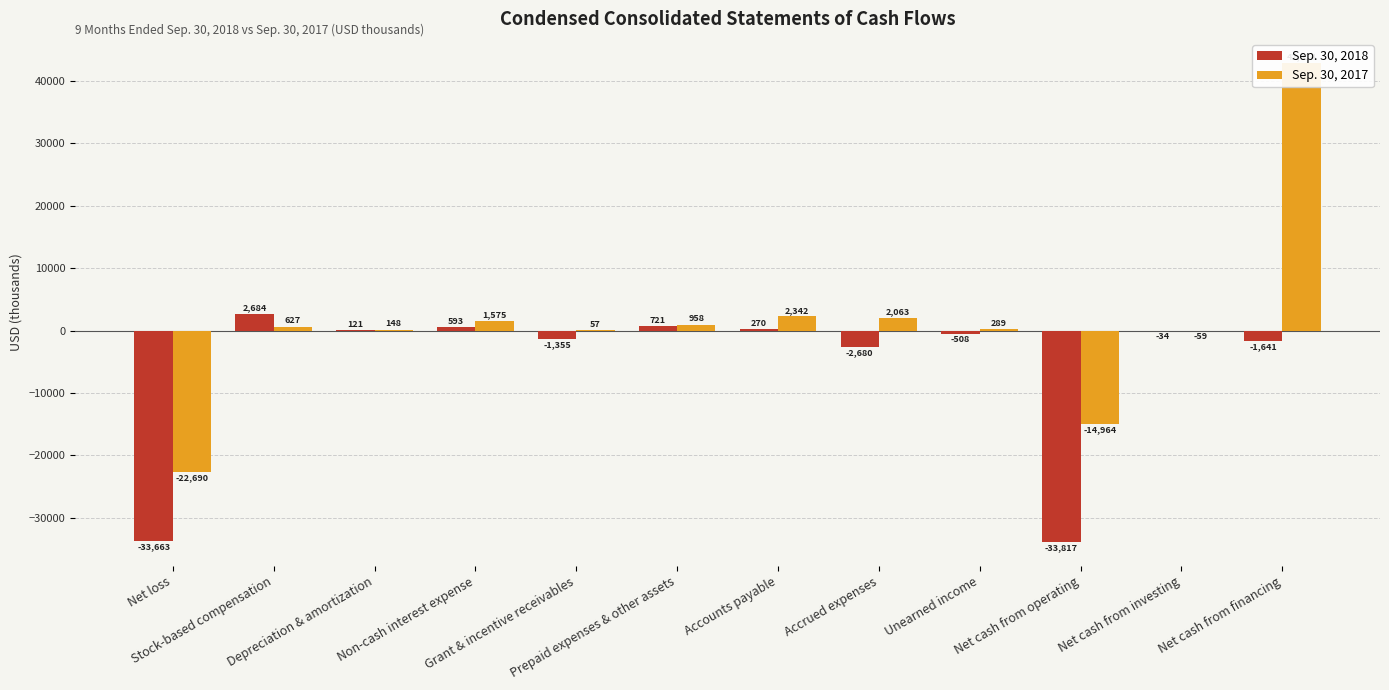

Are the bars horizontal?

No